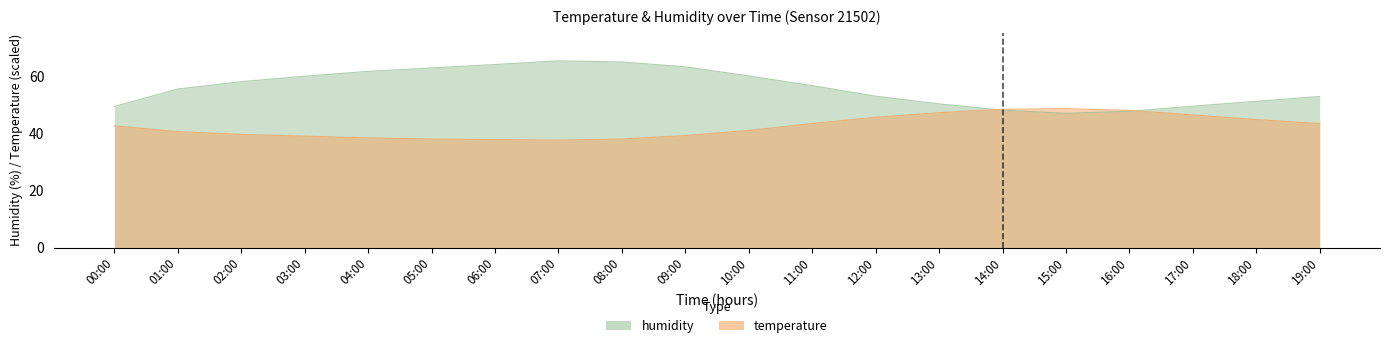

How many intersections are there between humidity and temperature?

2